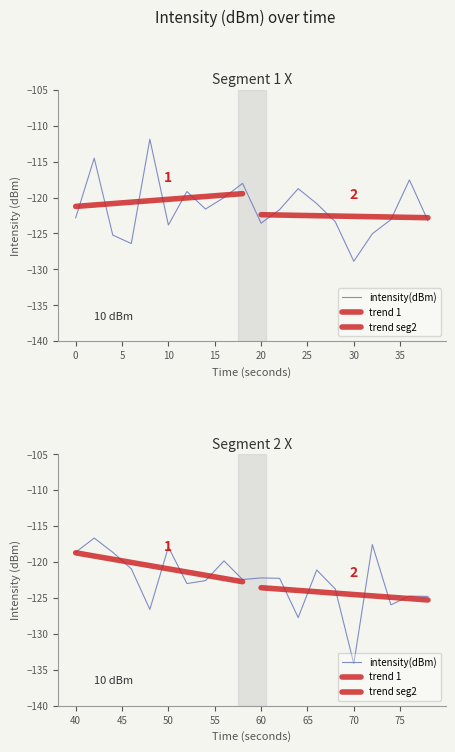

Count the number of values greater than -122.

18